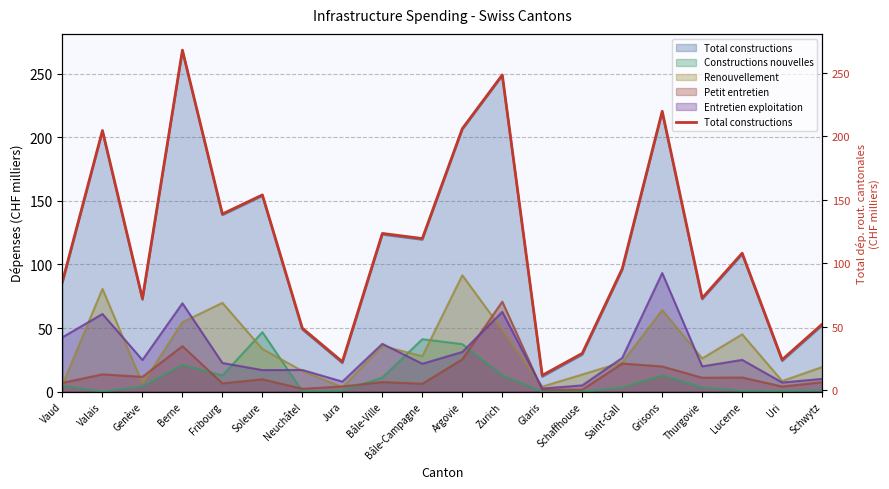

Where is the first local maximum?

Valais